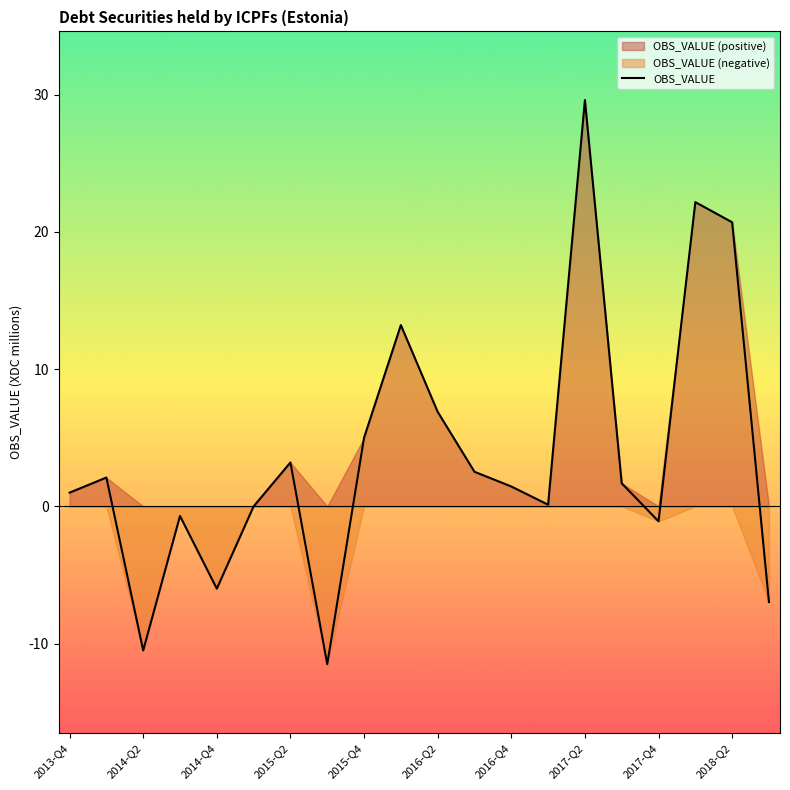

What is the value of the 15th point from the left?

29.6